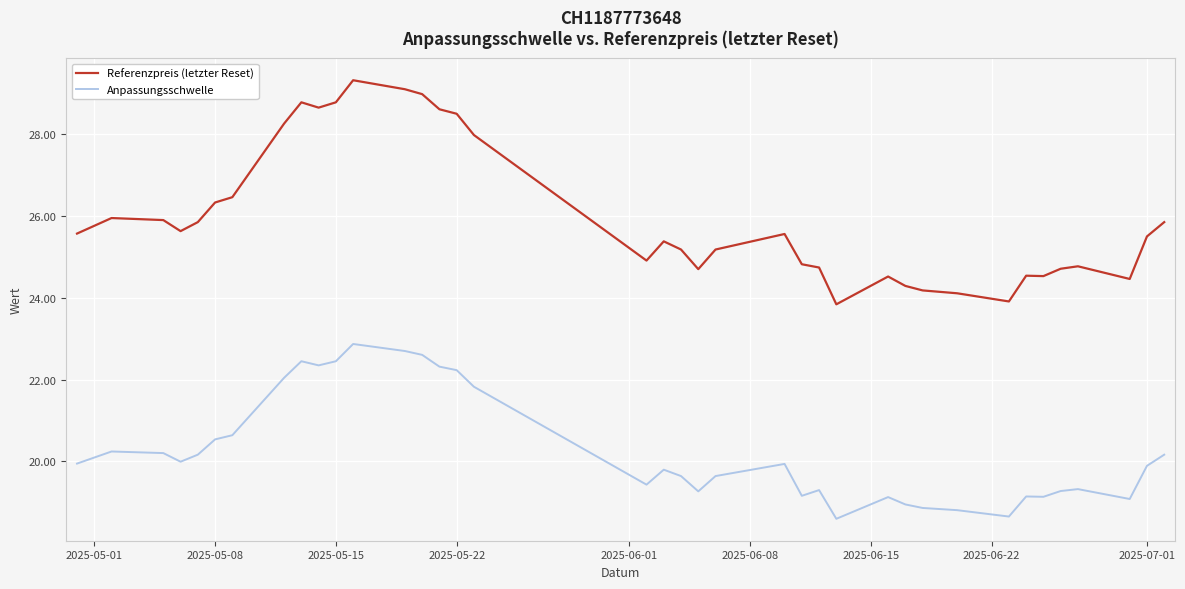

Is this an area chart (filled region under the line)?

No